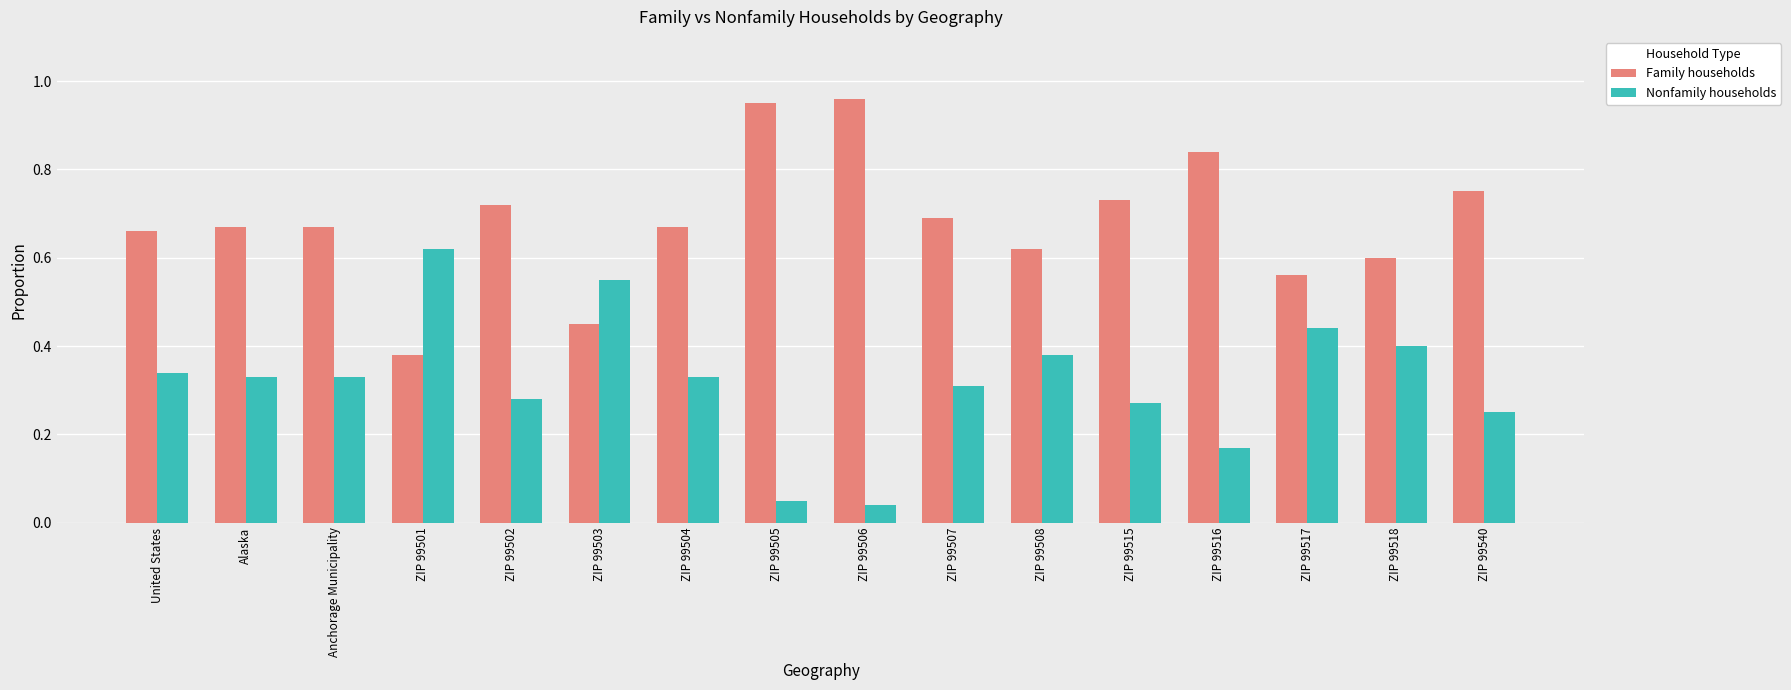

At which label is Nonfamily households closest to 0?

ZIP 99506